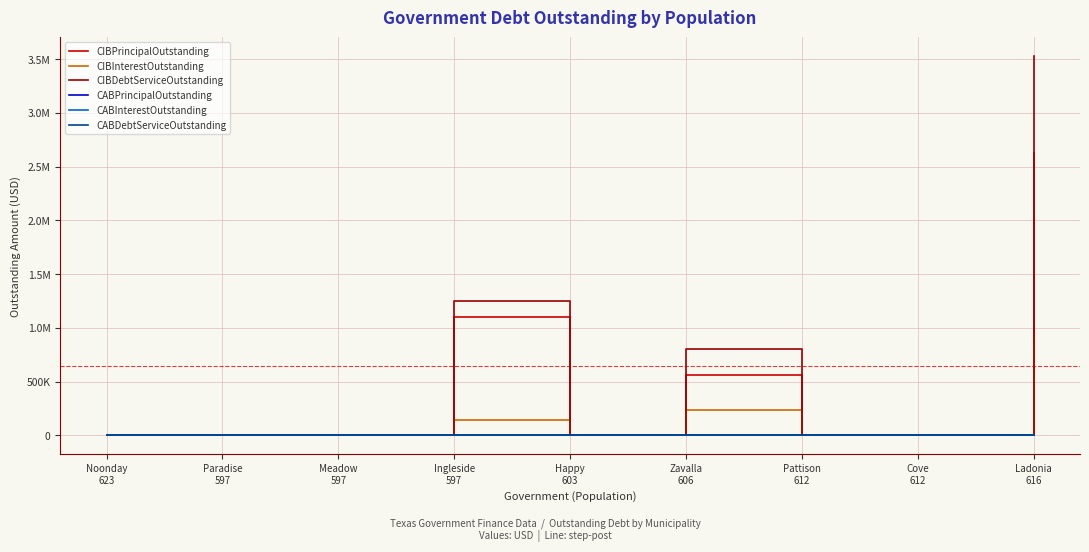

At which label is CABPrincipalOutstanding closest to 0?

Noonday
623